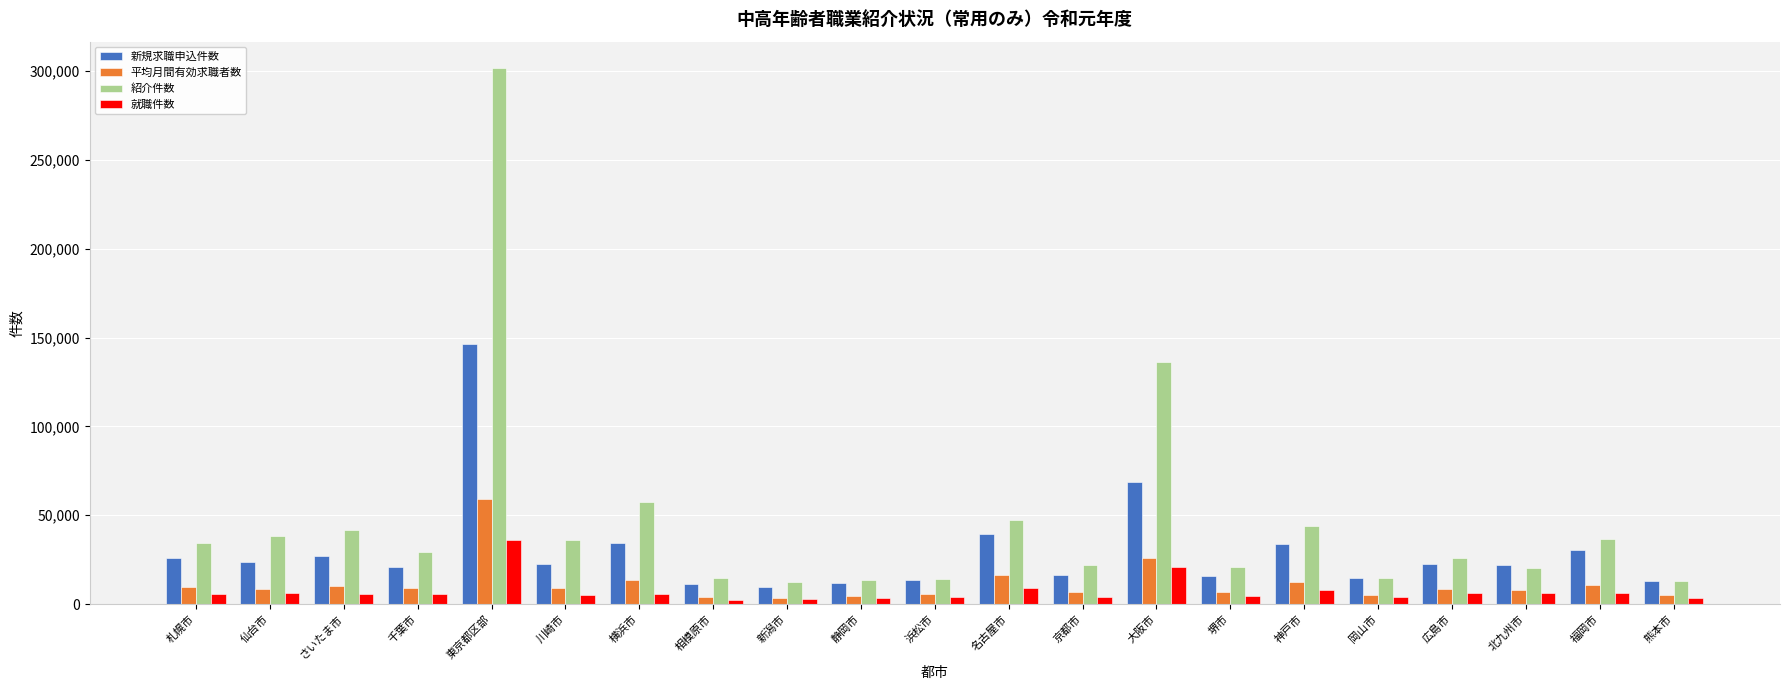

Rank the series by their maximum value, from lowest to highest.

就職件数, 平均月間有効求職者数, 新規求職申込件数, 紹介件数